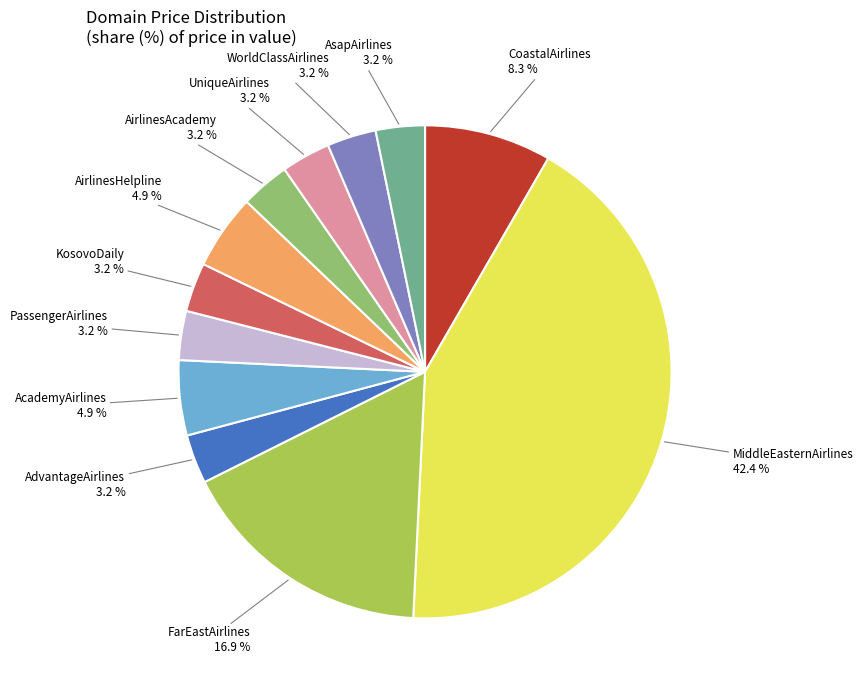

Is there any slice that represents more than half of the pie?

No